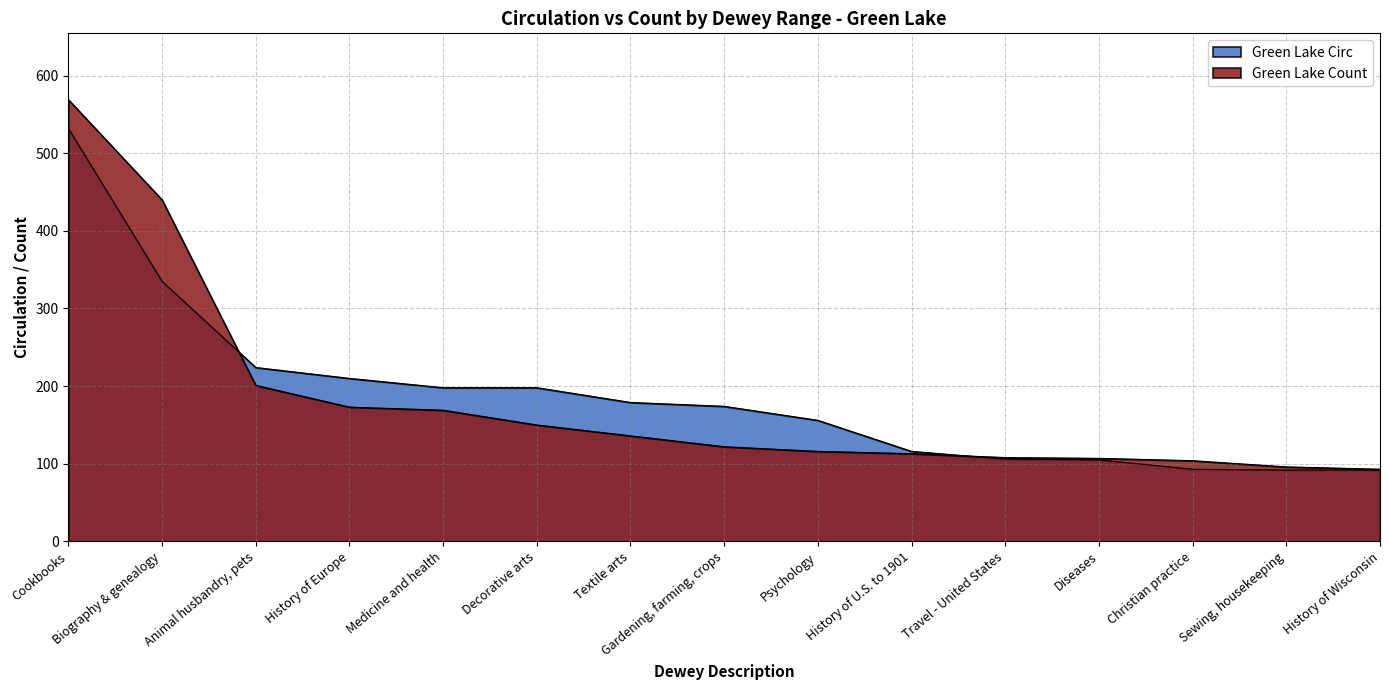

Reading right to left, list all the values displayed in this chart.

Green Lake Circ: 92	92	93	105	106	116	156	174	179	198	198	210	224	335	532
Green Lake Count: 93	96	104	107	108	113	116	122	136	150	169	173	201	440	569